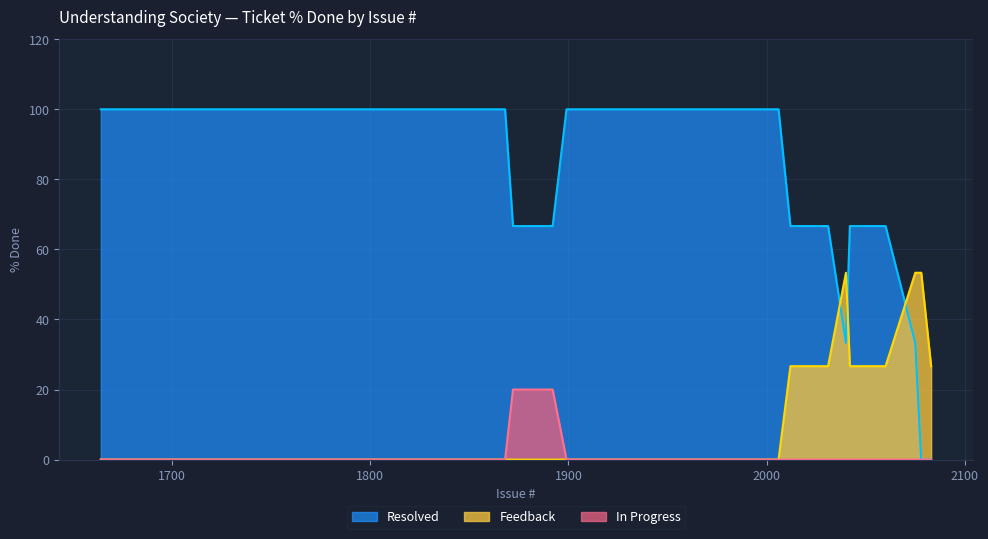

Count the Feedback values in the range 0 to 80.

20